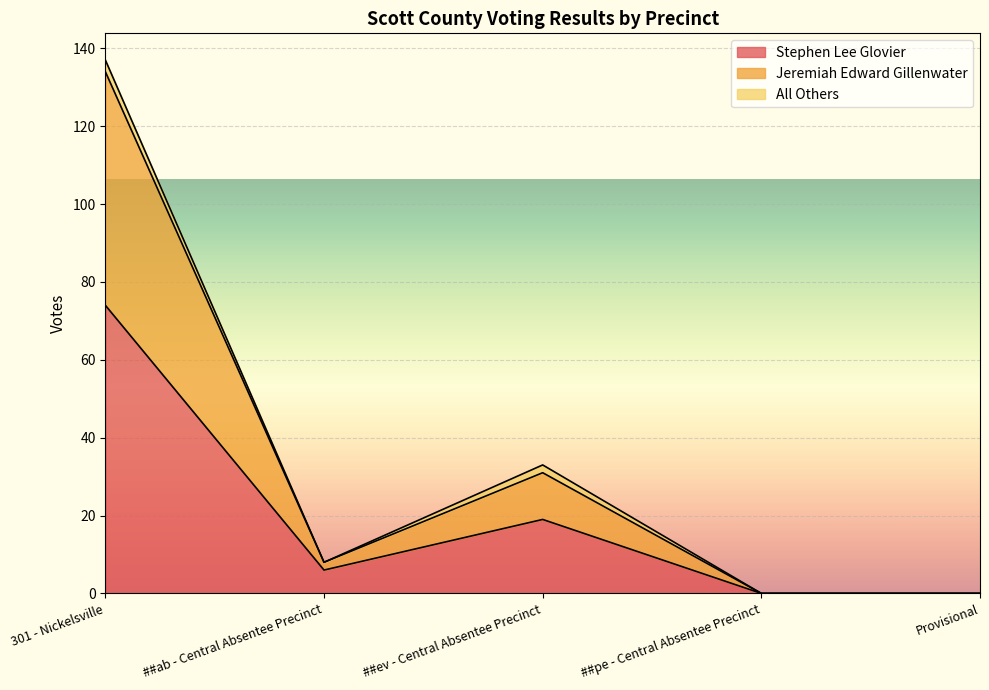

How many lines are shown in the chart?

3